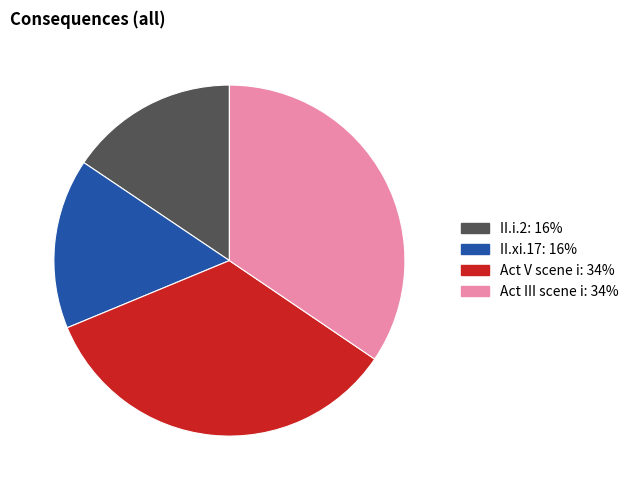

Is it true that Act V scene i is 34% of the pie?

True